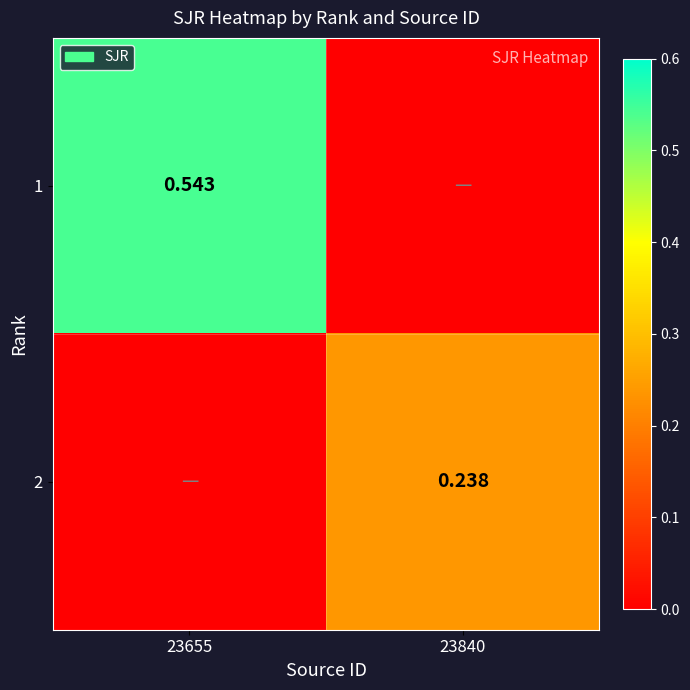

Rank the categories by 1 value from lowest to highest.

23840, 23655